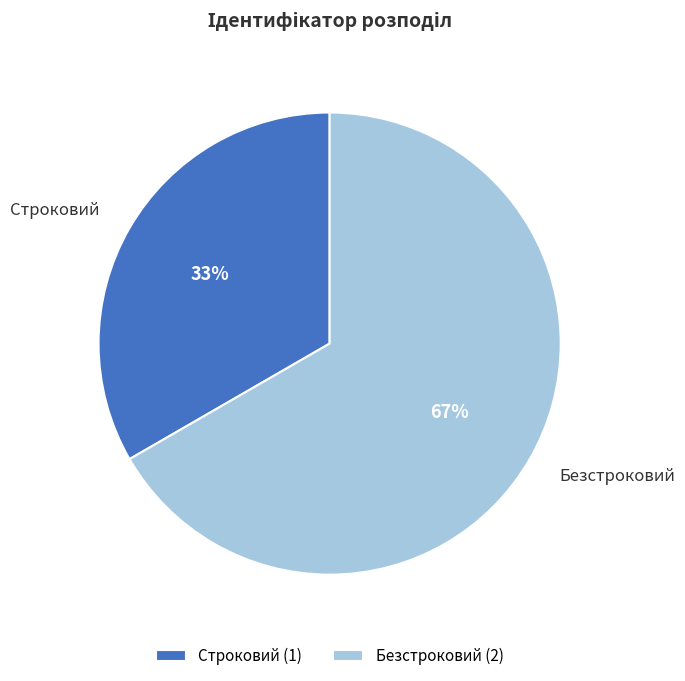

True or false: Безстроковий accounts for 67% of the total.

True